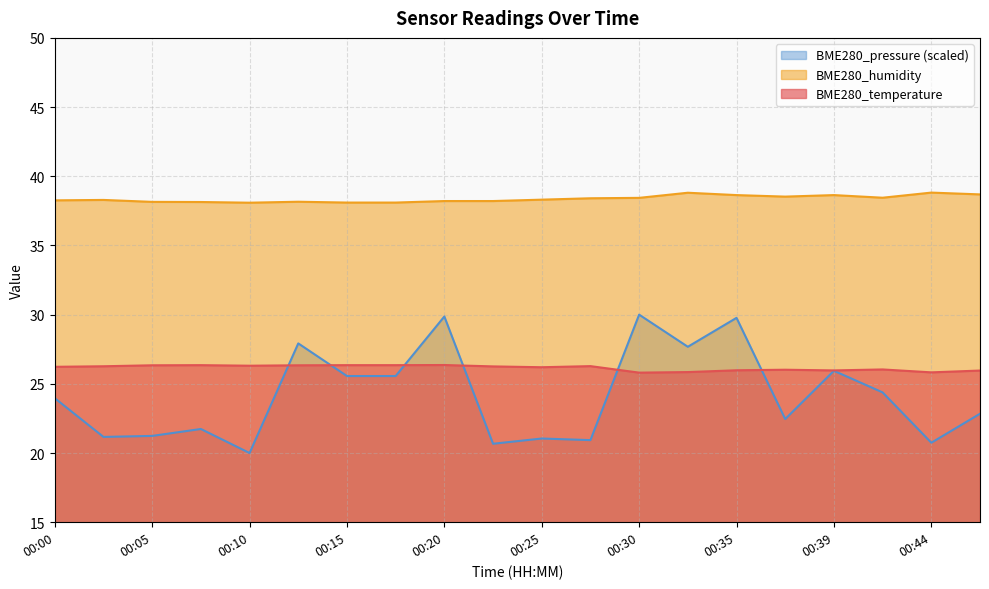

What is the difference between the maximum and minimum values in the BME280_humidity series?

0.7